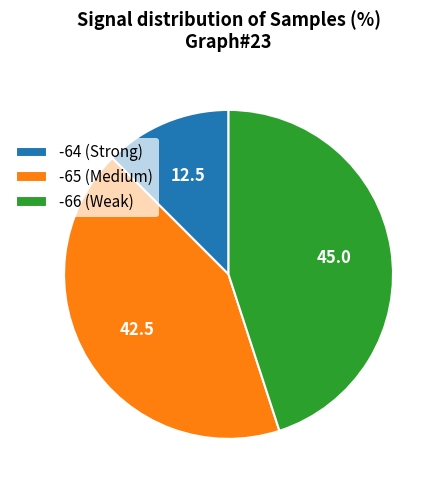

Is -65 (Medium) the majority of the pie?

No